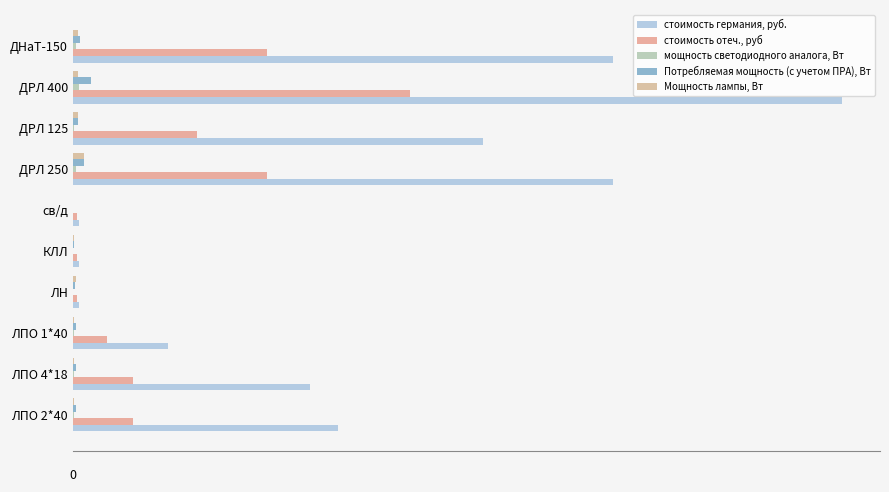

At which label is стоимость германия, руб. closest to 8975?

ДРЛ 125